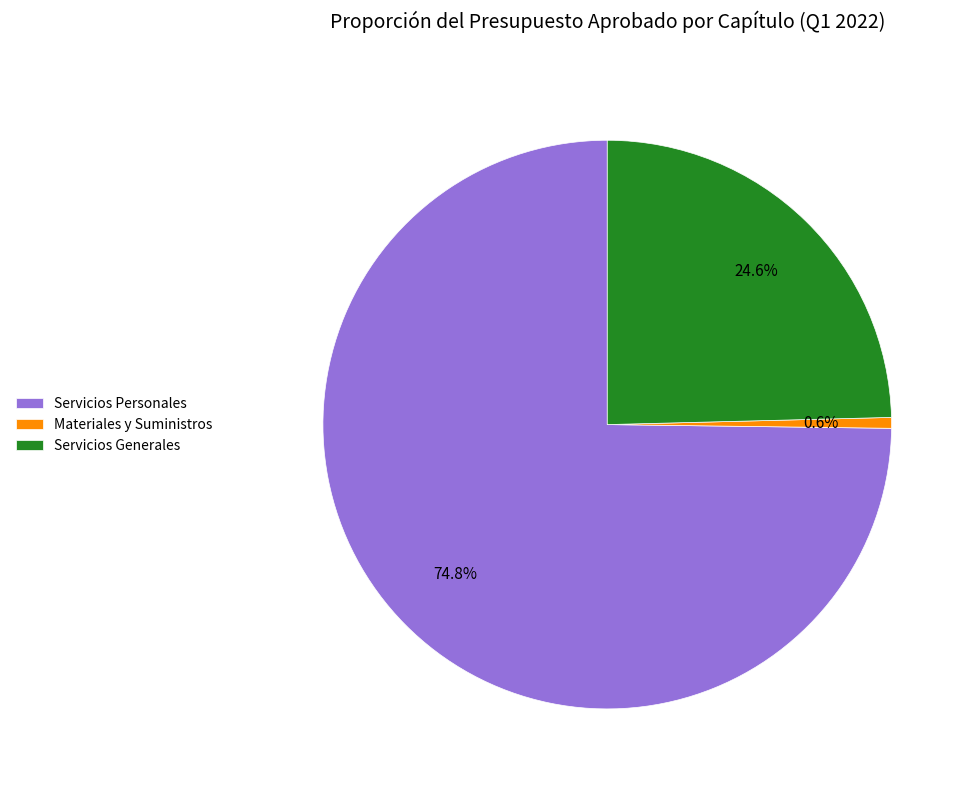

What percentage is the Servicios Generales slice, to the nearest percent?

25%